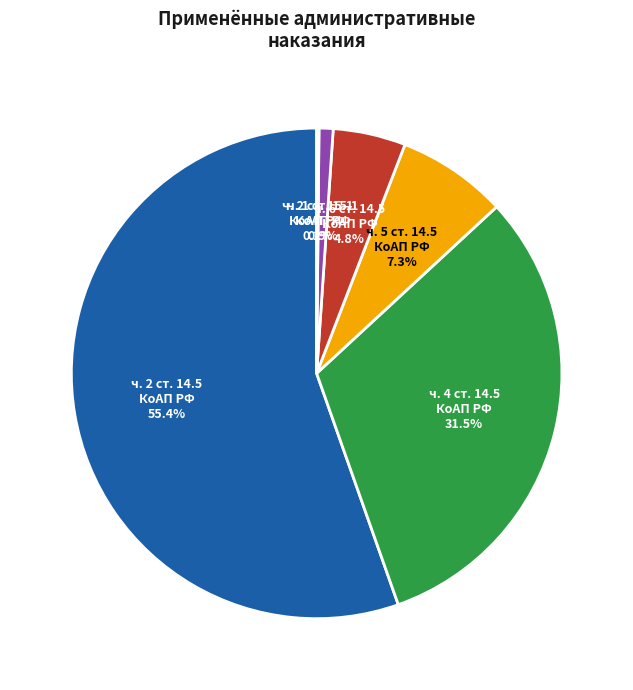

Does any single category account for the majority?

Yes